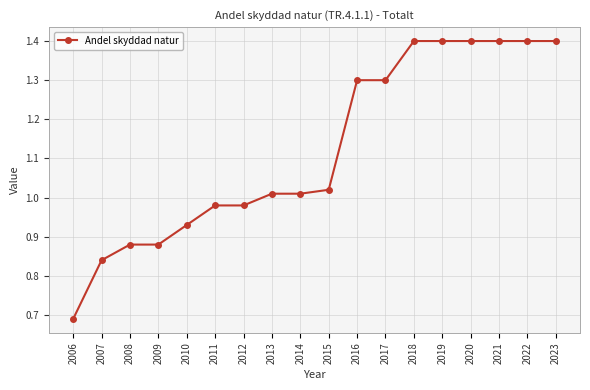

Between 2008 and 2006, which is larger?

2008